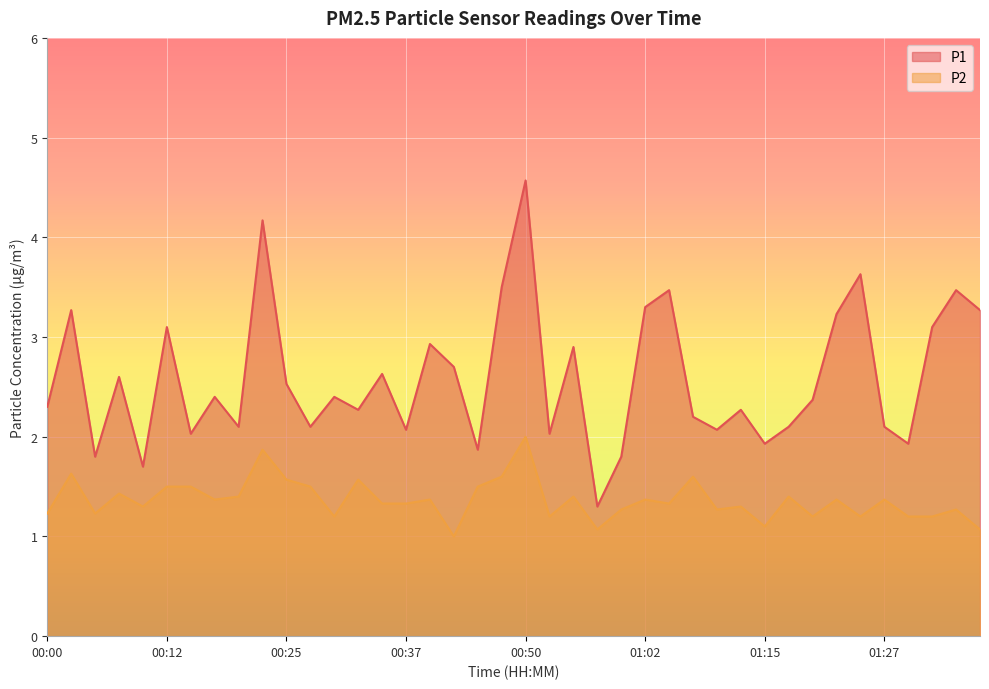

True or false: P1 and P2 intersect in this chart.

False